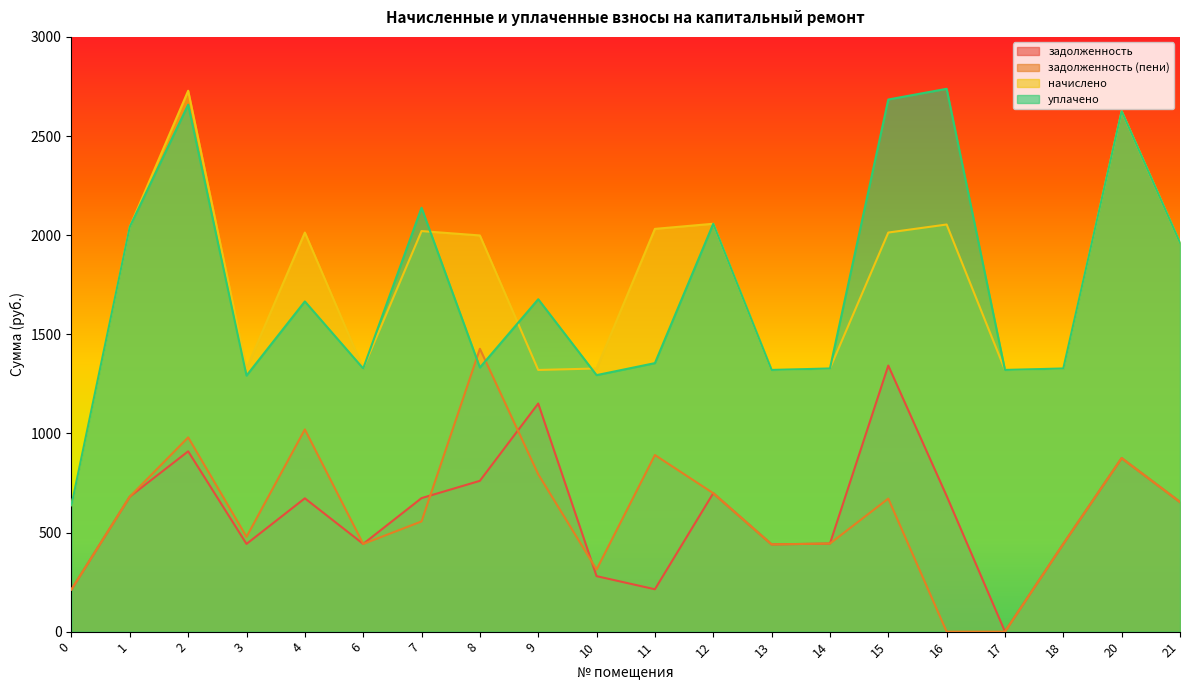

What is the sum of the уплачено values at 18 and 16?

4065.5